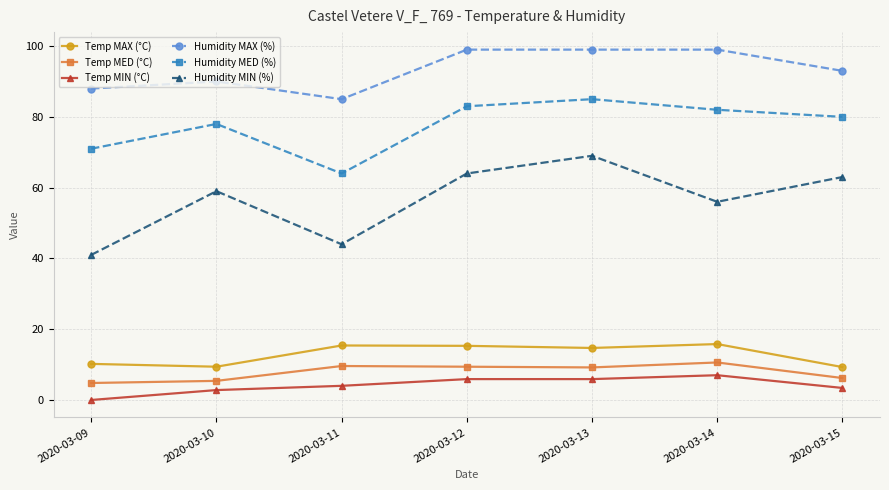

What is the difference between the second highest and second lowest values in the Humidity MAX (%) series?

11.0